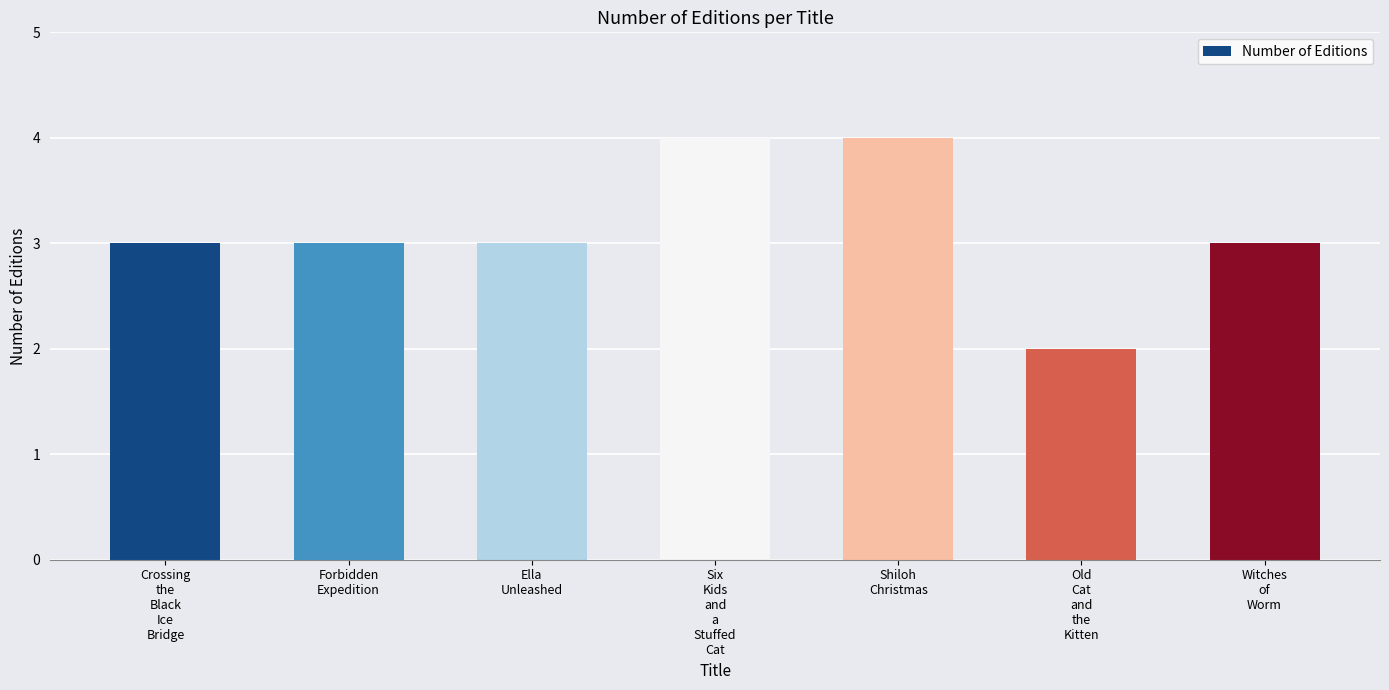

Reading left to right, list all the values displayed in this chart.

Crossing
the
Black
Ice
Bridge=3	Forbidden
Expedition=3	Ella
Unleashed=3	Six
Kids
and
a
Stuffed
Cat=4	Shiloh
Christmas=4	Old
Cat
and
the
Kitten=2	Witches
of
Worm=3